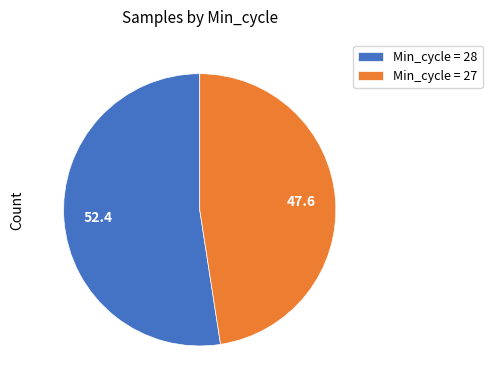

Which has a higher value, Min_cycle = 28 or Min_cycle = 27?

Min_cycle = 28